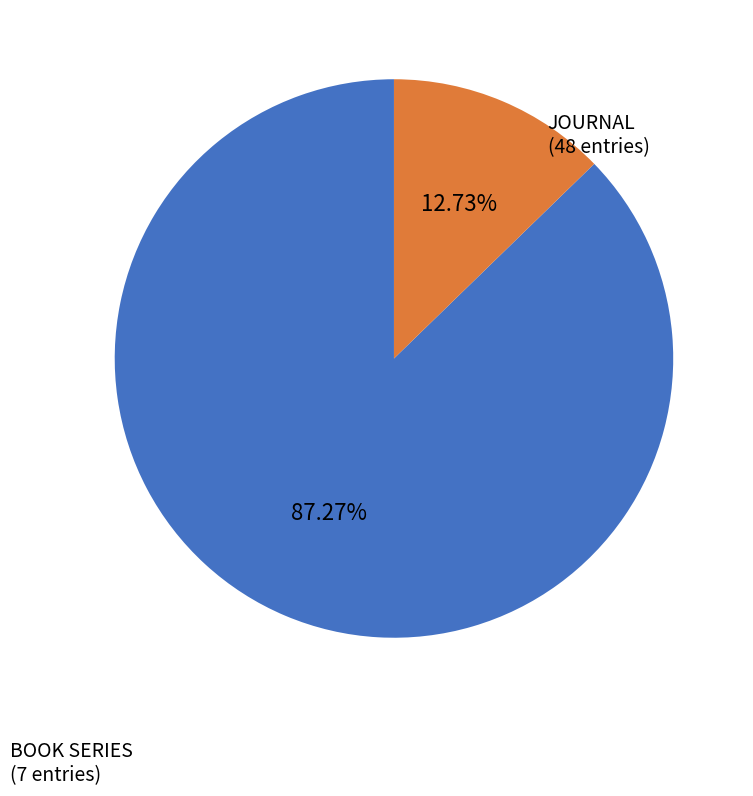

Rank the categories by value from lowest to highest.

BOOK SERIES (7 entries), JOURNAL (48 entries)